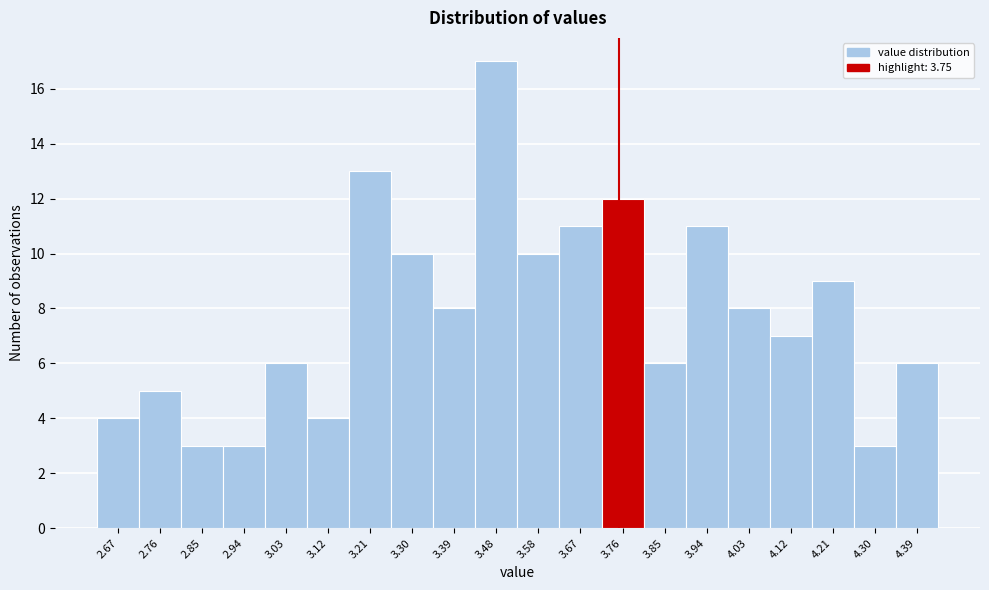

What is the height of the bar covering 3.803 to 3.894 on the x-axis? Neither the bar edges nor the heights are printed on the chart, so give them approximately, as read against the axes.

6